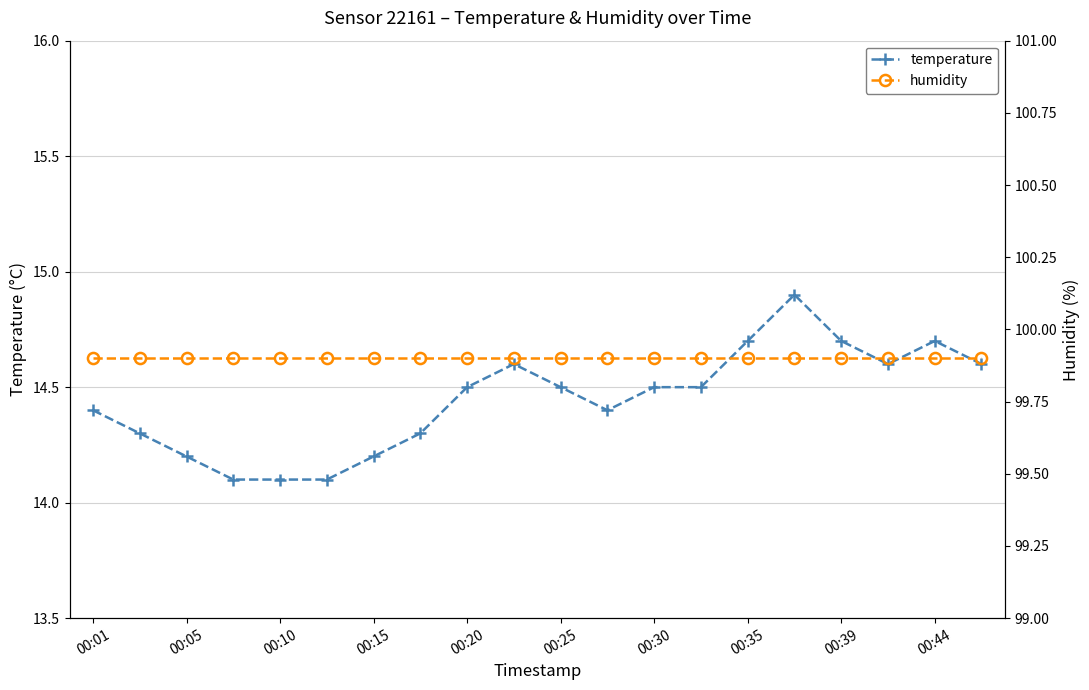

The value of temperature at 00:30 is 14.5. True or false?

True